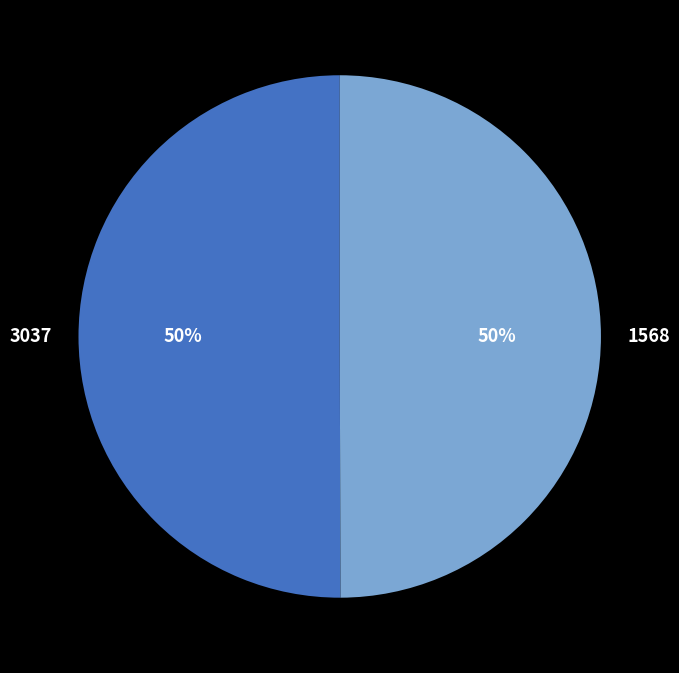

To the nearest percent, what is the average slice percentage?

50%